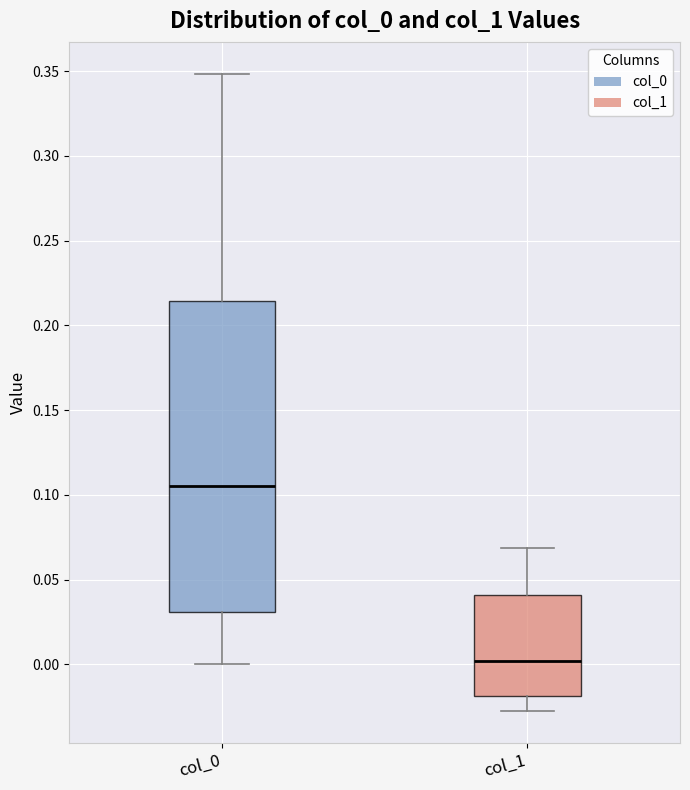

Which box has the lowest median line?

col_1